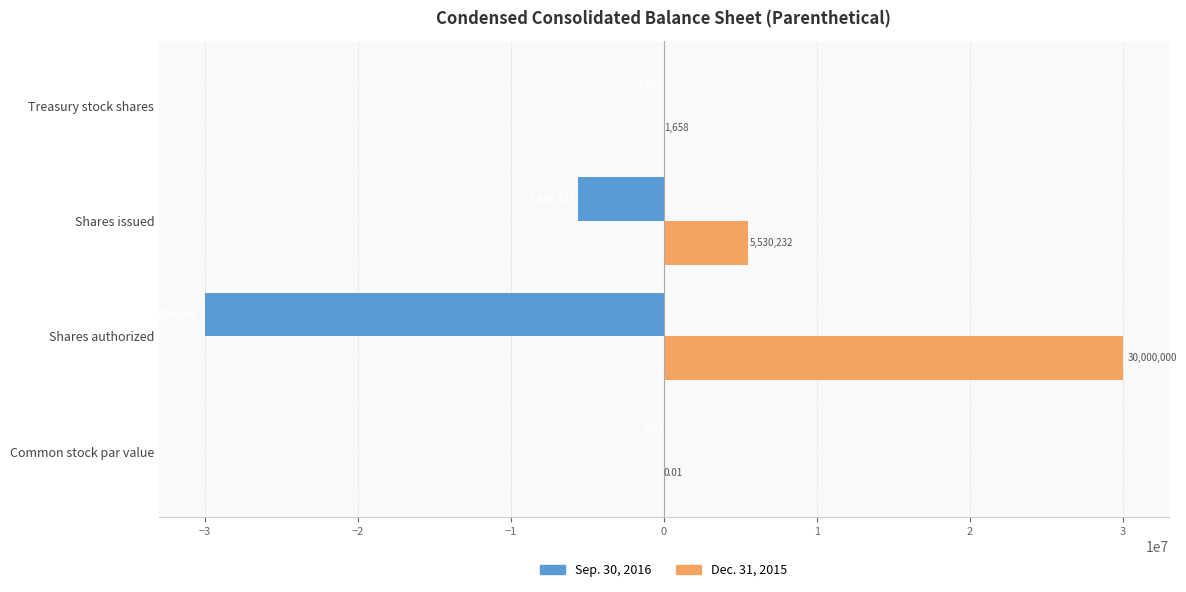

At which label is Dec. 31, 2015 closest to 15000000?

Shares issued